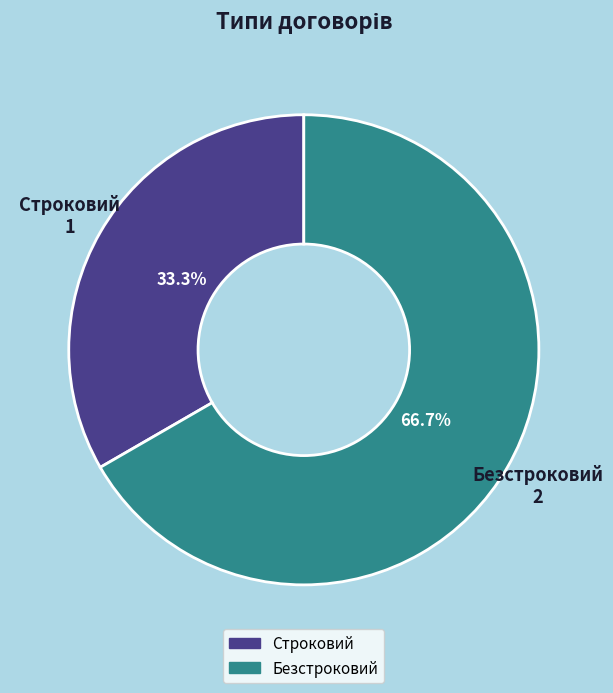

Combined, do Безстроковий and Строковий account for over 50%?

Yes